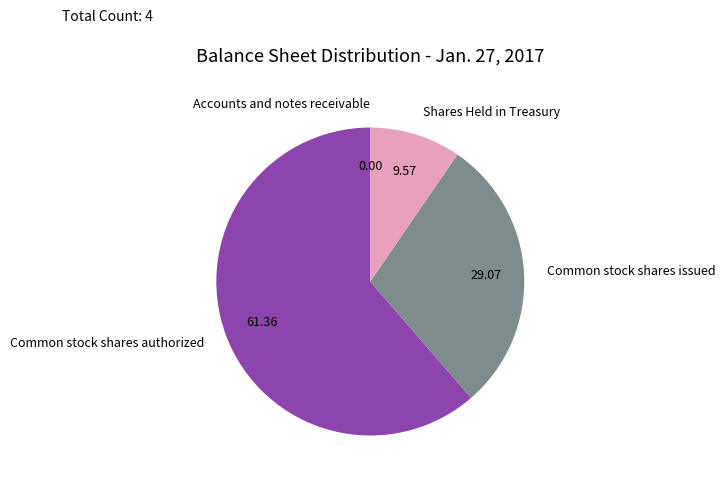

Is Common stock shares authorized the majority of the pie?

Yes